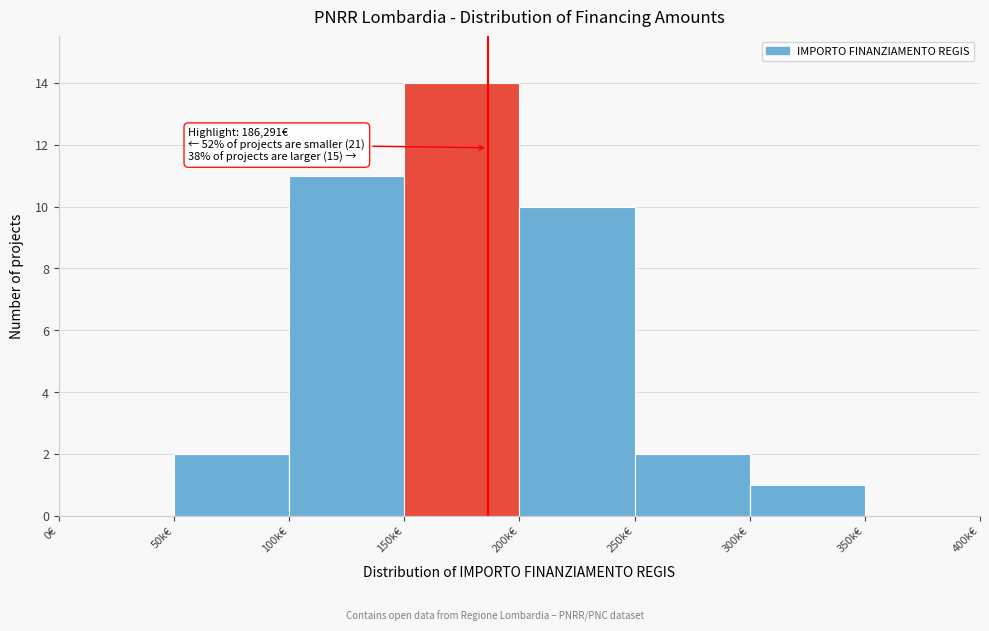

Reading left to right, transcribe all the data shown in this chart.

0€=0	50k€=2	100k€=11	150k€=14	200k€=10	250k€=2	300k€=1	350k€=0